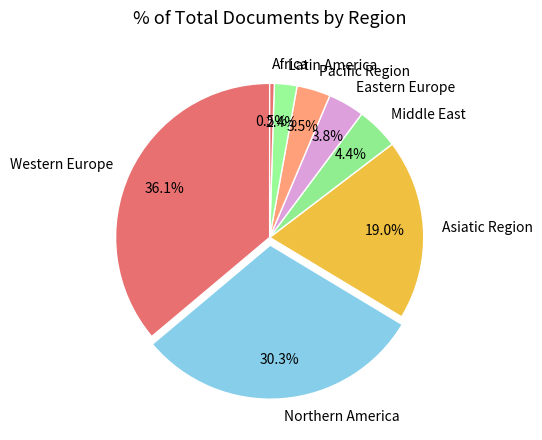

To the nearest percent, what is the difference between the largest and smallest slice percentages?

36%